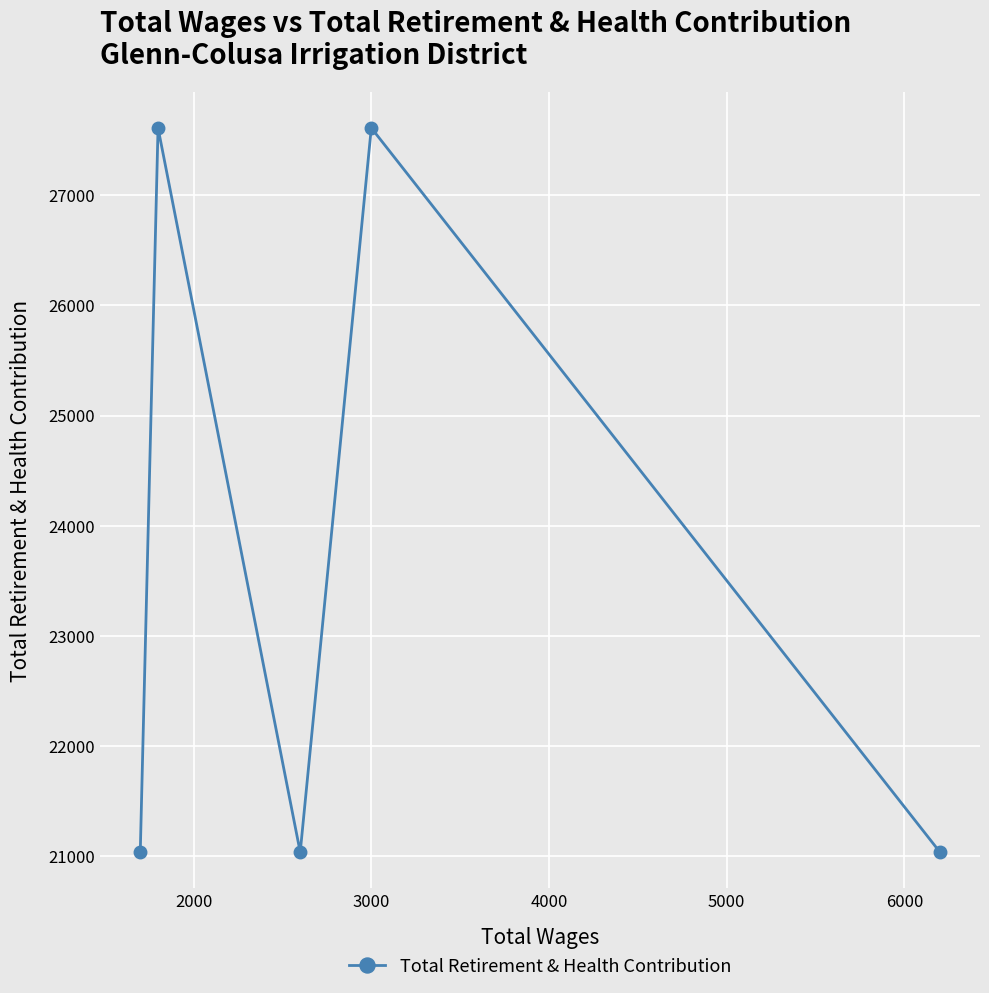

Reading left to right, transcribe all the data shown in this chart.

21035	27611	21035	27611	21035